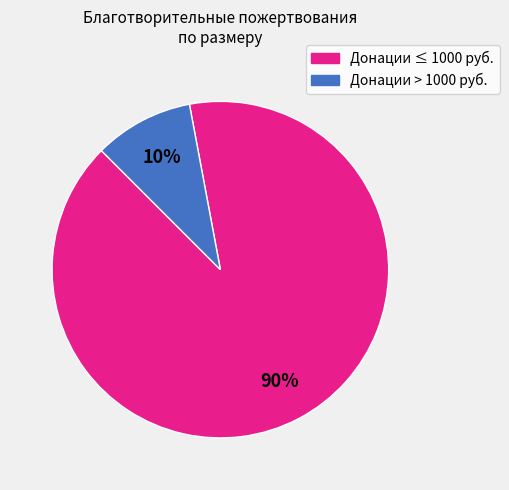

Is there a majority slice in this chart?

Yes